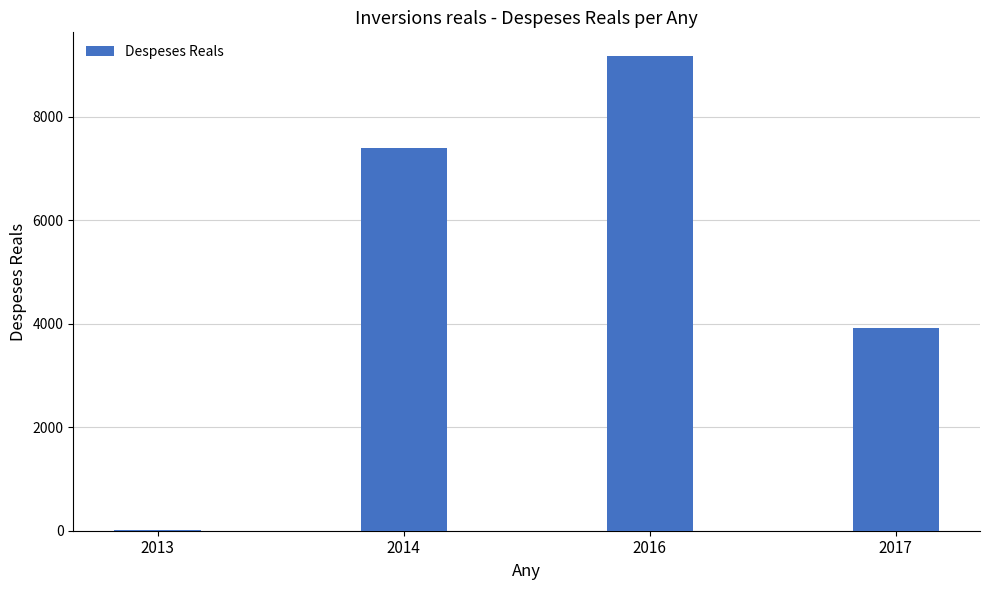

Where is the data nearest to the value 4591?

2017